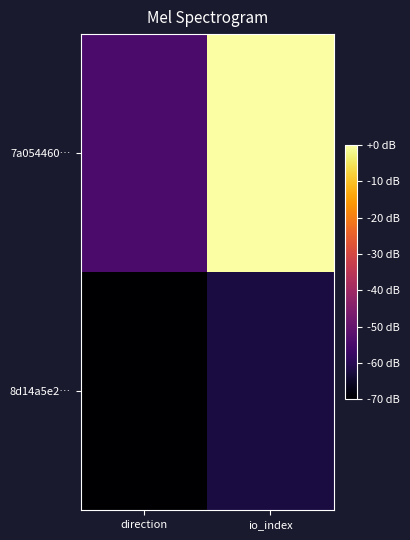

Which category has the highest value across all series?

io_index